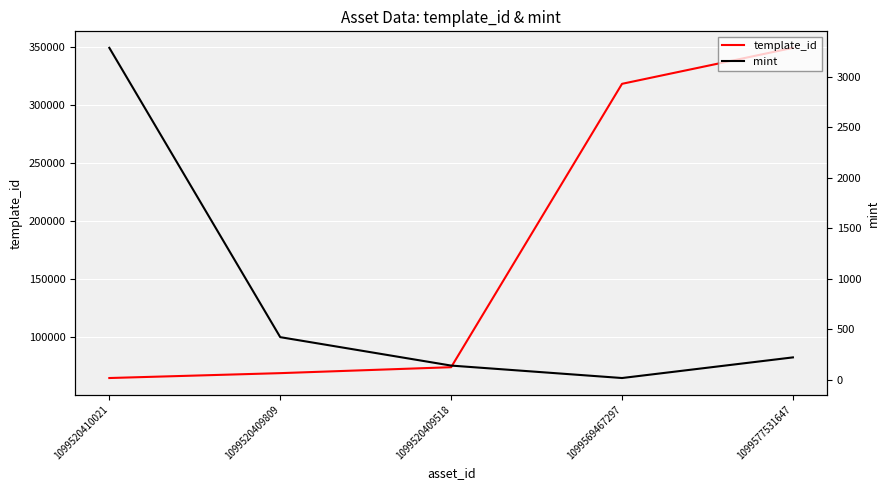

What is the sum of the mint values at 1099520409809 and 1099577531647?

648